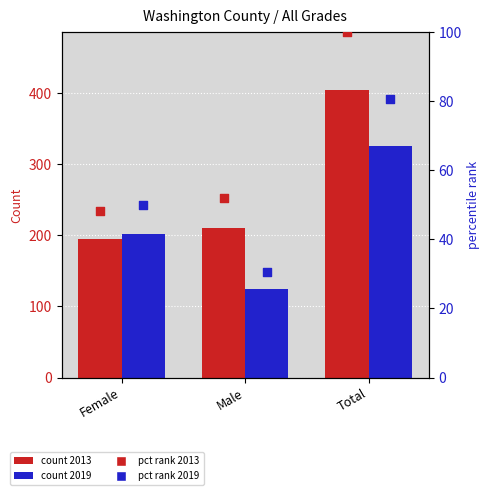

Which series contains the lowest Y value?

2019 pct